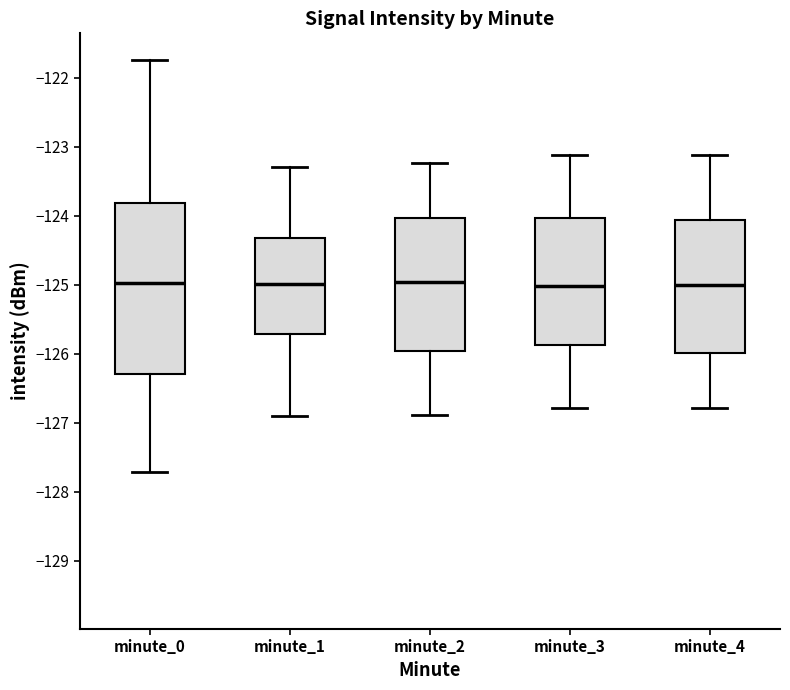

Reading left to right, transcribe this box plot: for each box, give where its median line is, the range the box spans, and where its two whiskers end, as read against the y-axis. The values are not printed on the chart, so give them approximately, as read against the axis.

minute_0: median -125.0, box -126.3 to -123.8, whiskers -127.7 to -121.8
minute_1: median -125.0, box -125.7 to -124.3, whiskers -126.9 to -123.3
minute_2: median -125.0, box -126.0 to -124.0, whiskers -126.9 to -123.2
minute_3: median -125.0, box -125.9 to -124.0, whiskers -126.8 to -123.1
minute_4: median -125.0, box -126.0 to -124.1, whiskers -126.8 to -123.1